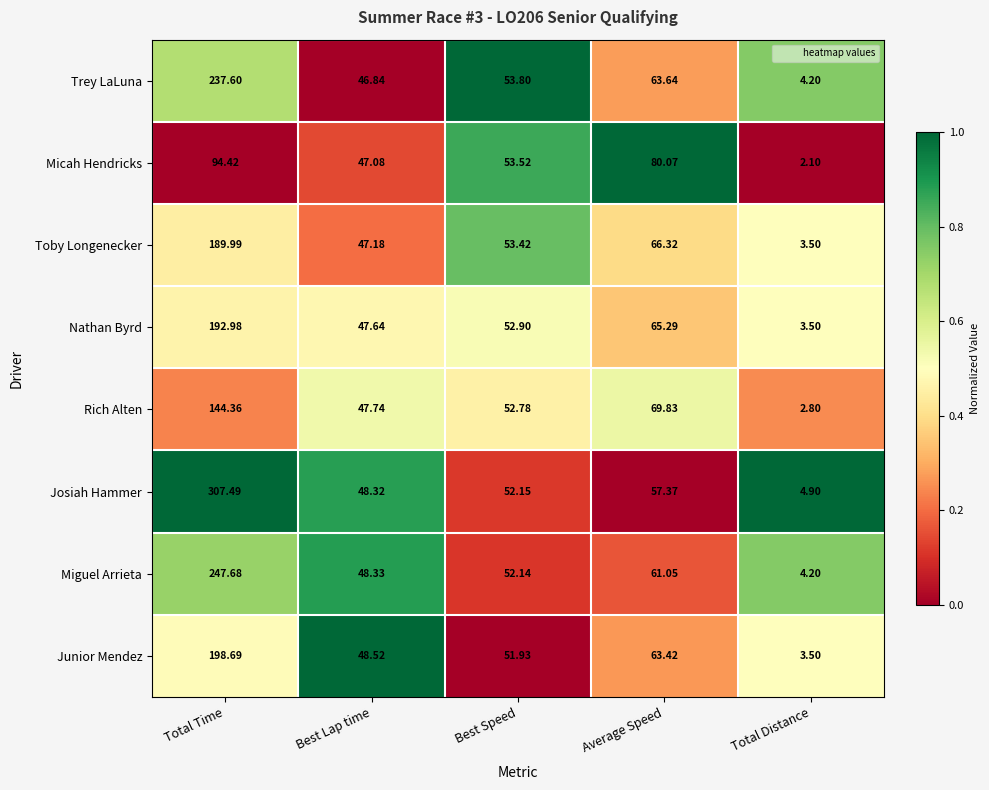

At which label does Junior Mendez first exceed 51?

Total Time